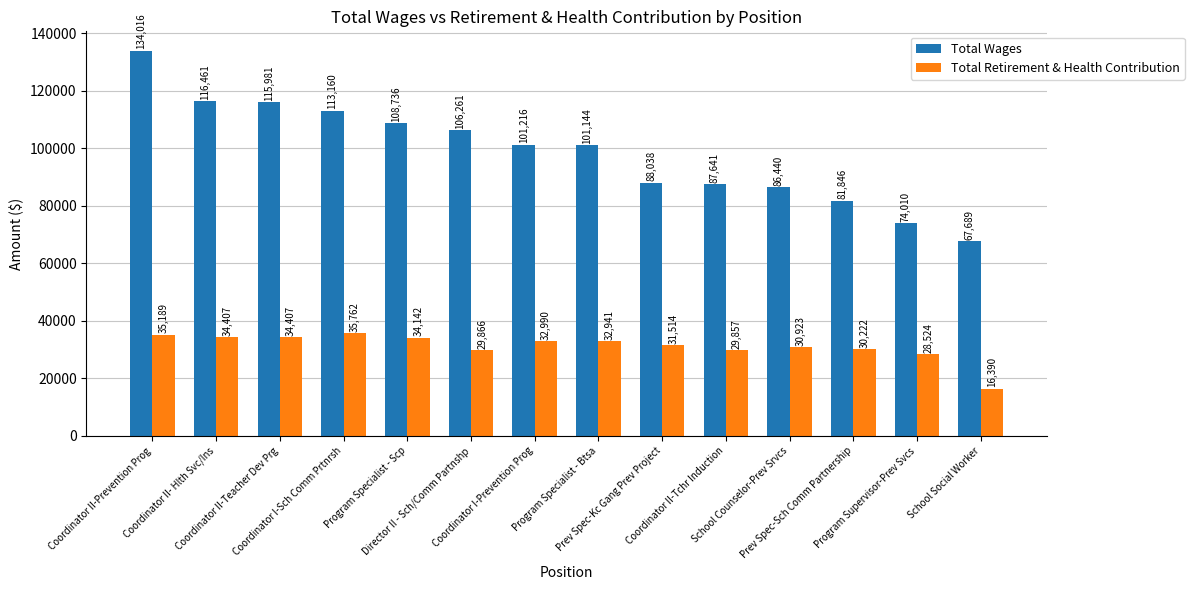

True or false: Total Retirement & Health Contribution has a value of 39504 at Program Supervisor-Prev Svcs.

False